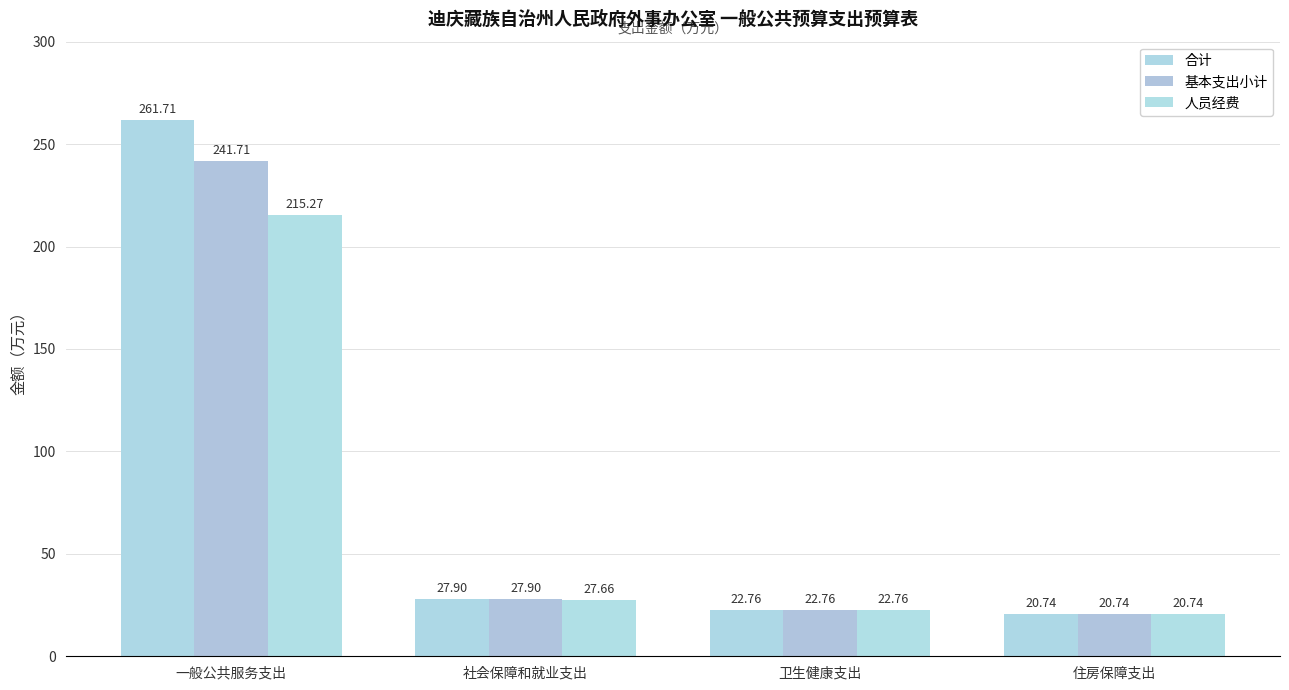

What is the total value across all series at 一般公共服务支出?

718.7